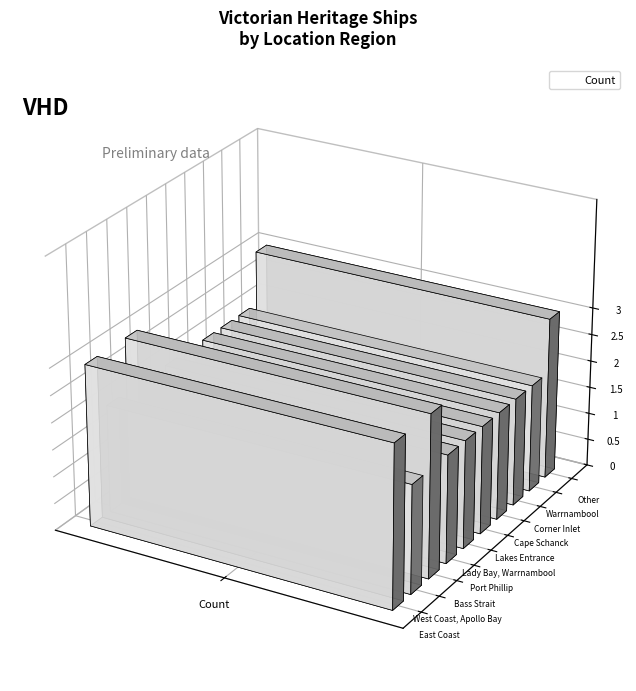

What is the maximum value shown in the chart?

3